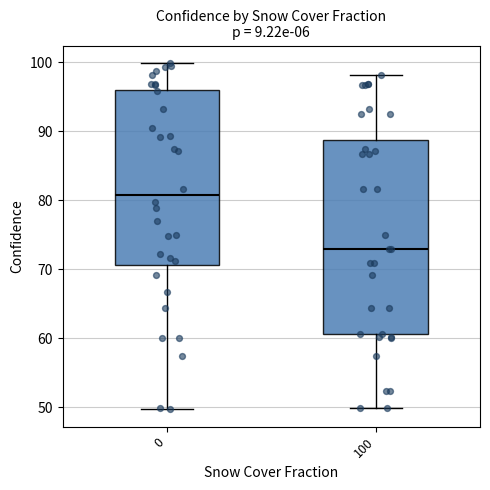

Reading left to right, transcribe this box plot: for each box, give where its median line is, the range the box spans, and where its two whiskers end, as read against the y-axis. The values are not printed on the chart, so give them approximately, as read against the axis.

0: median 81, box 71 to 96, whiskers 50 to 100
100: median 73, box 61 to 89, whiskers 50 to 98